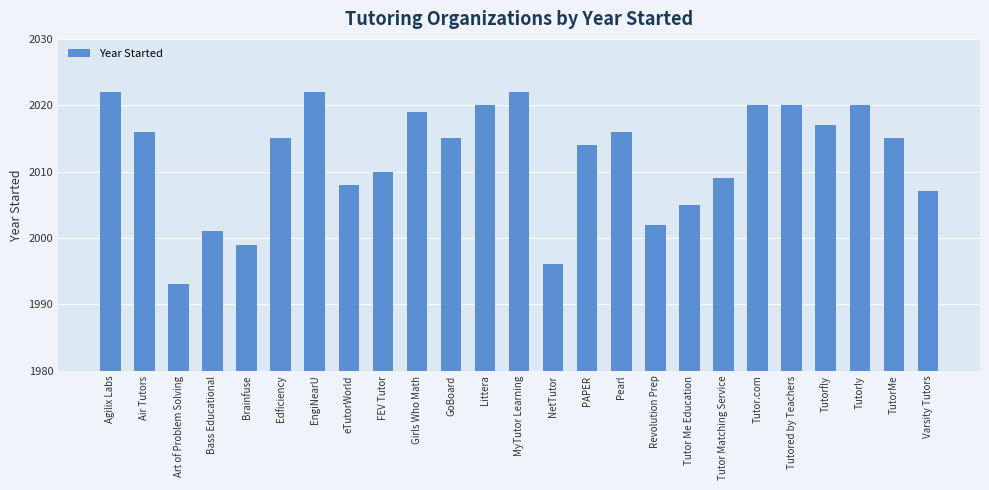

What is the value of the 1st bar from the left?

2022